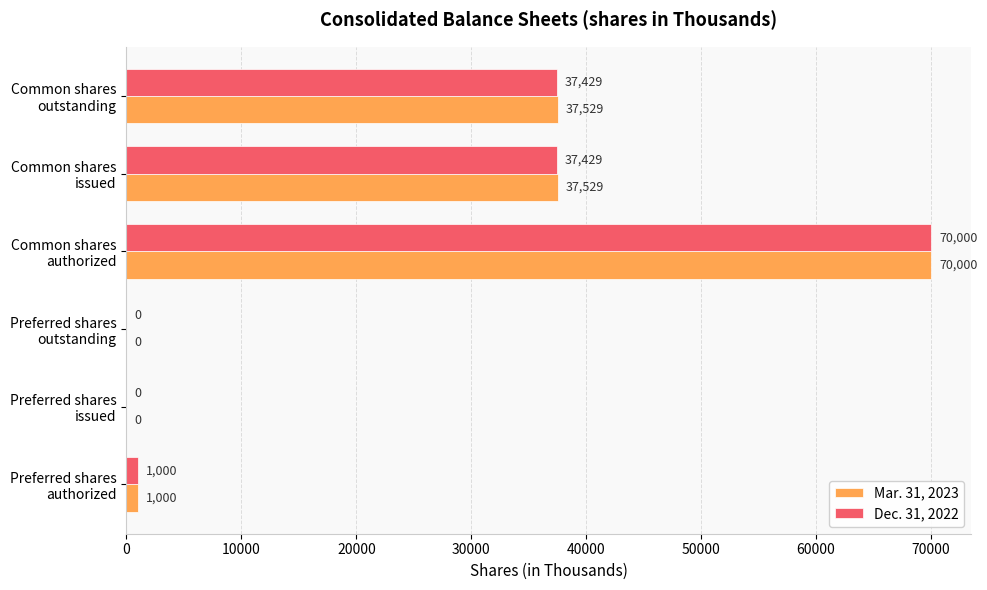

Which series has the largest total across all categories?

Mar. 31, 2023